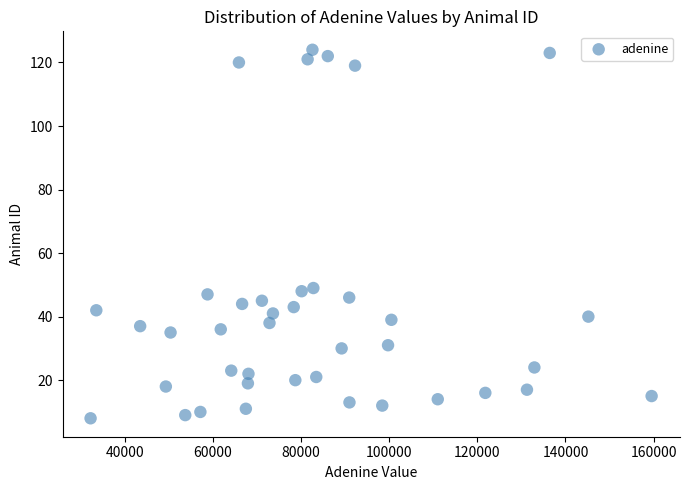

What is the range of Y values (max minus min)?

116